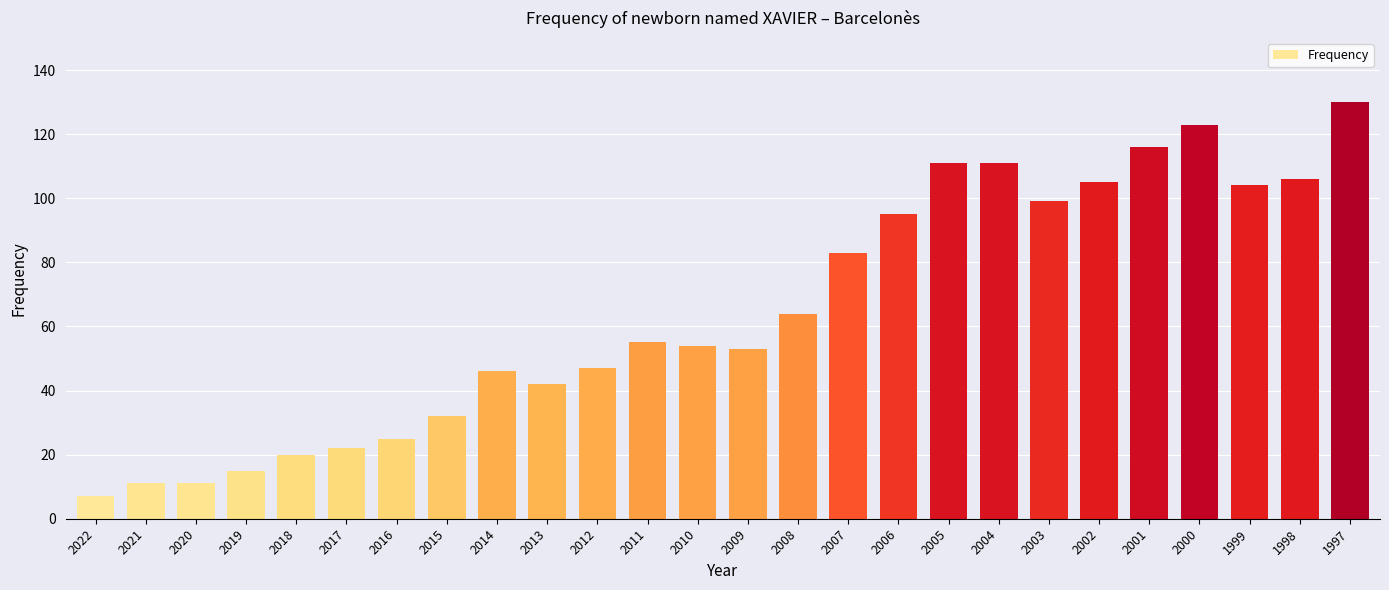

What is the maximum value shown in the chart?

130